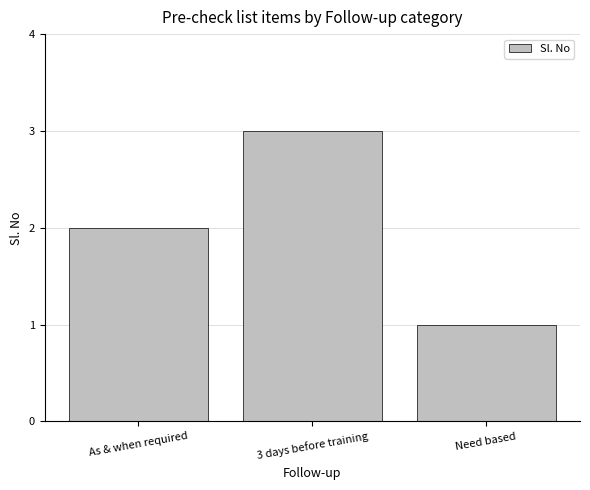

Rank the categories by value from lowest to highest.

Need based, As & when required, 3 days before training